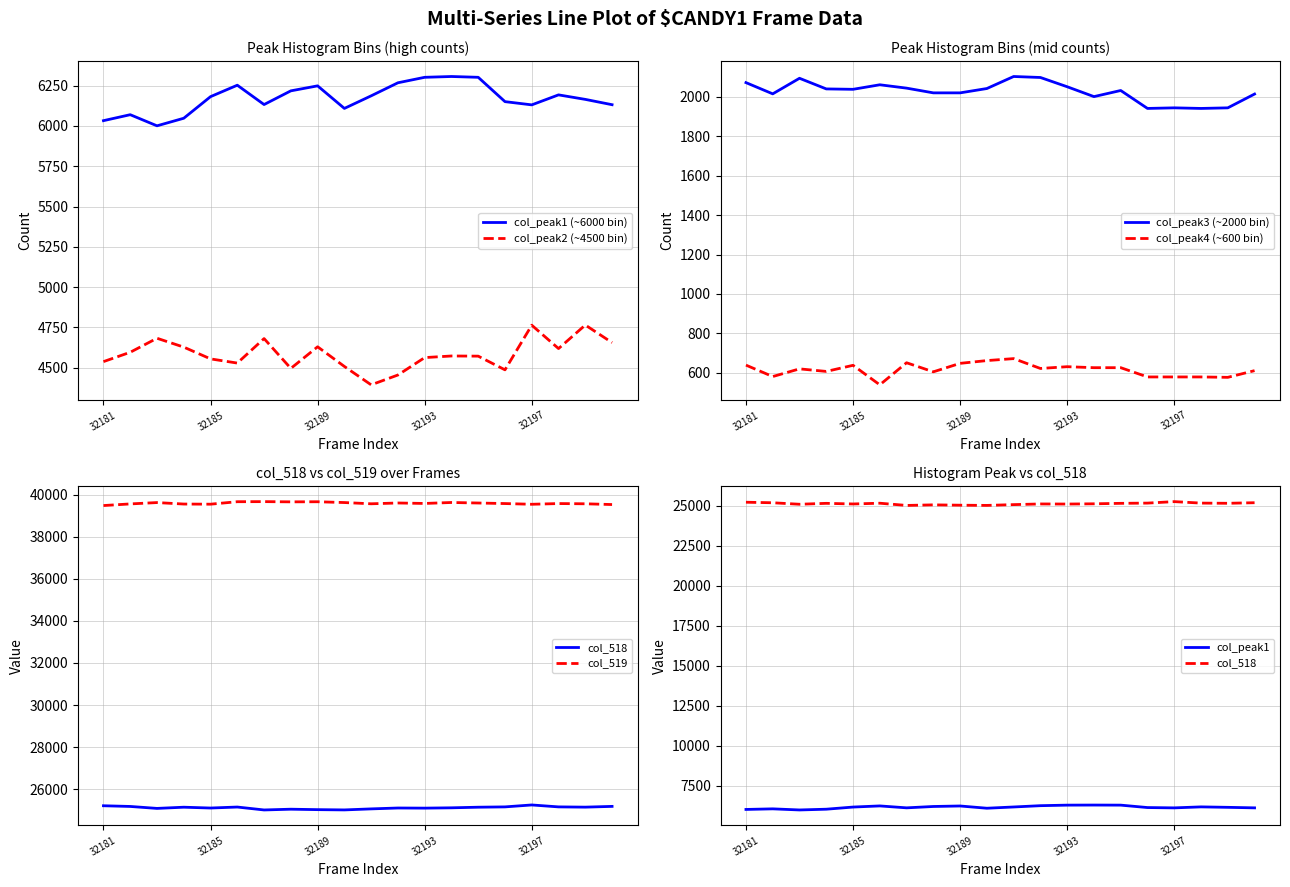

At which label does col_518 first exceed 25138?

32181